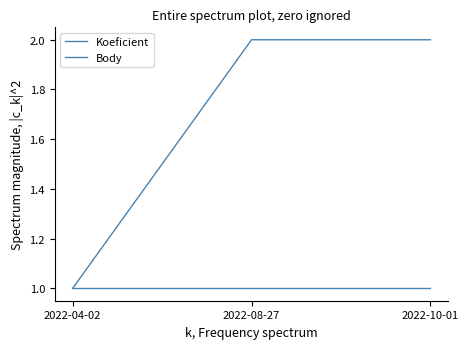

At how many categories does at least one series exceed 1?

2